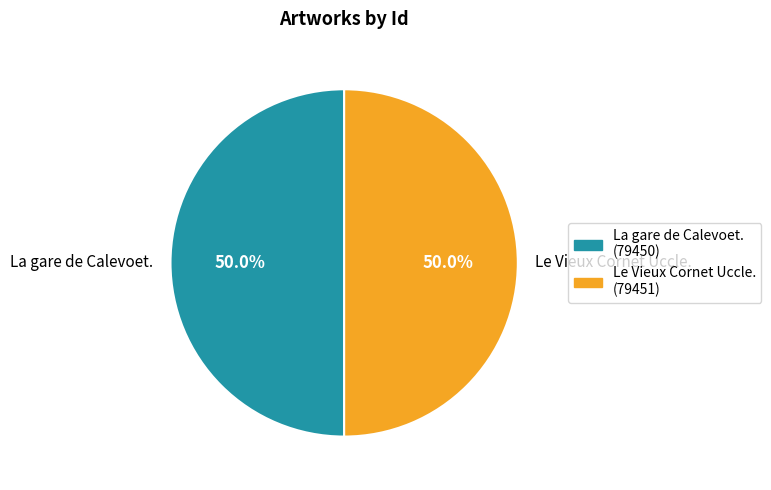

To the nearest percent, what portion does La gare de Calevoet. represent?

50%